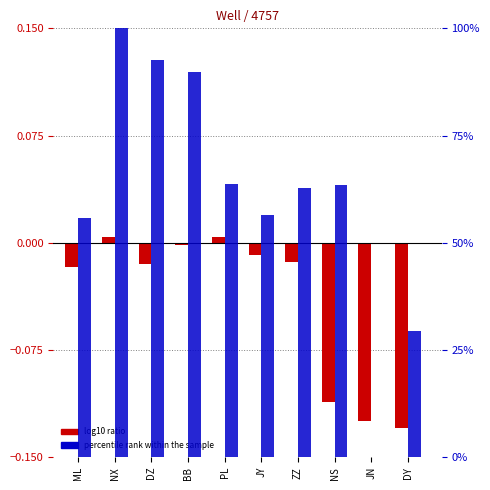

How many series are shown in this chart?

2